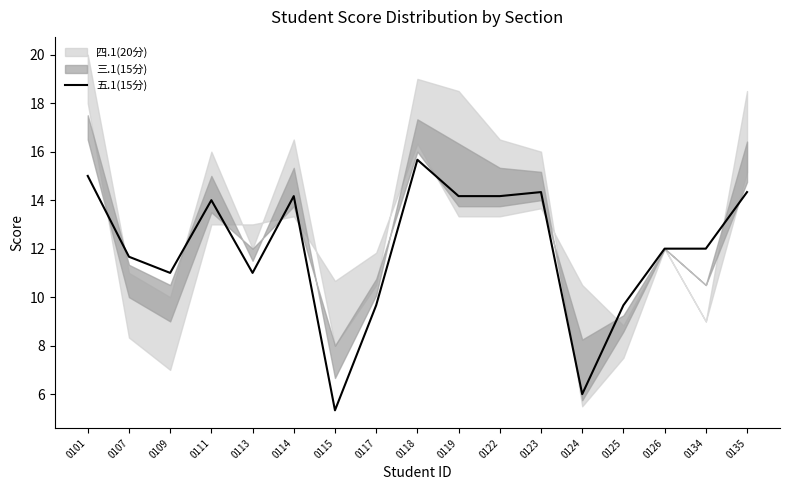

Which has a higher value, 0123 or 0101?

0101